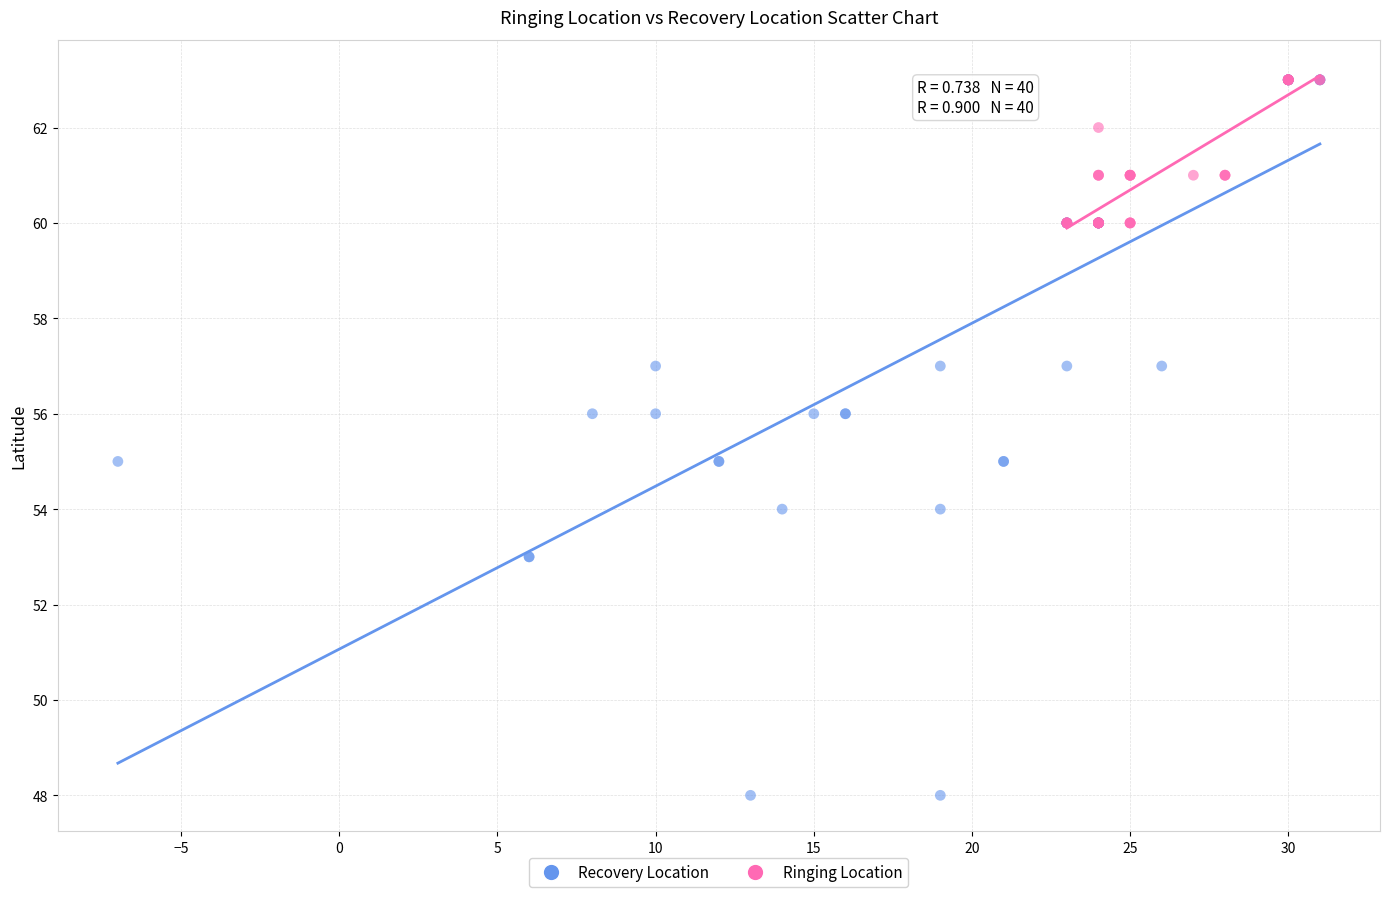

Which series has the largest Y range (max minus min)?

Recovery Location